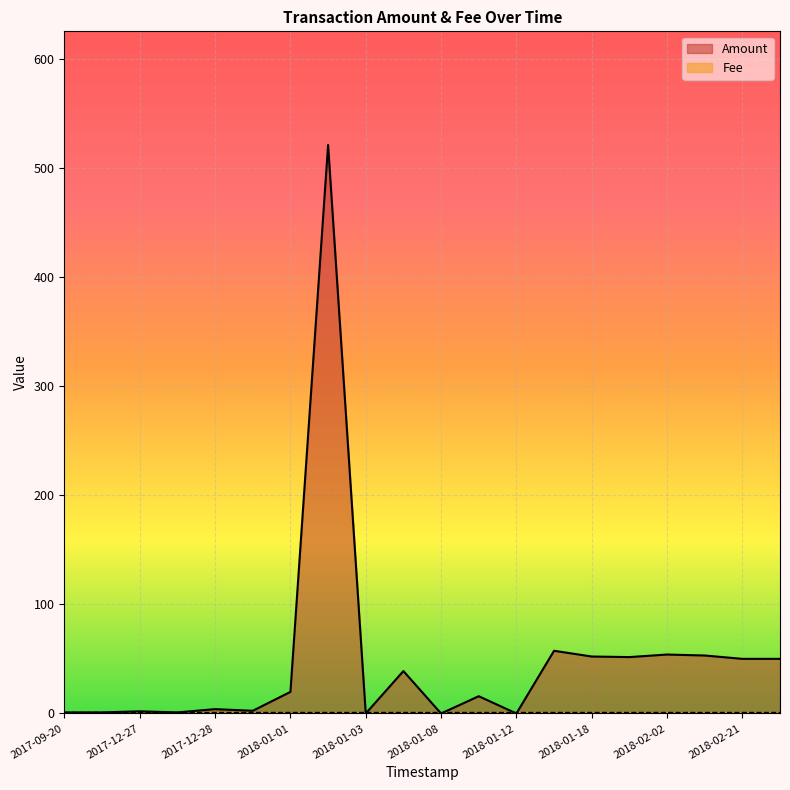

Between 2017-12-27 and 2018-01-13, which is larger?

2018-01-13